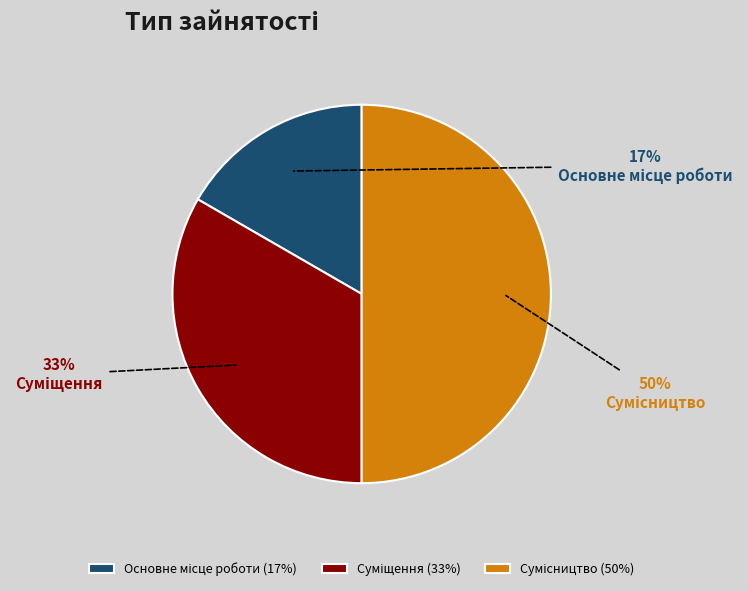

To the nearest percent, what is the difference between the largest and smallest slice percentages?

33%